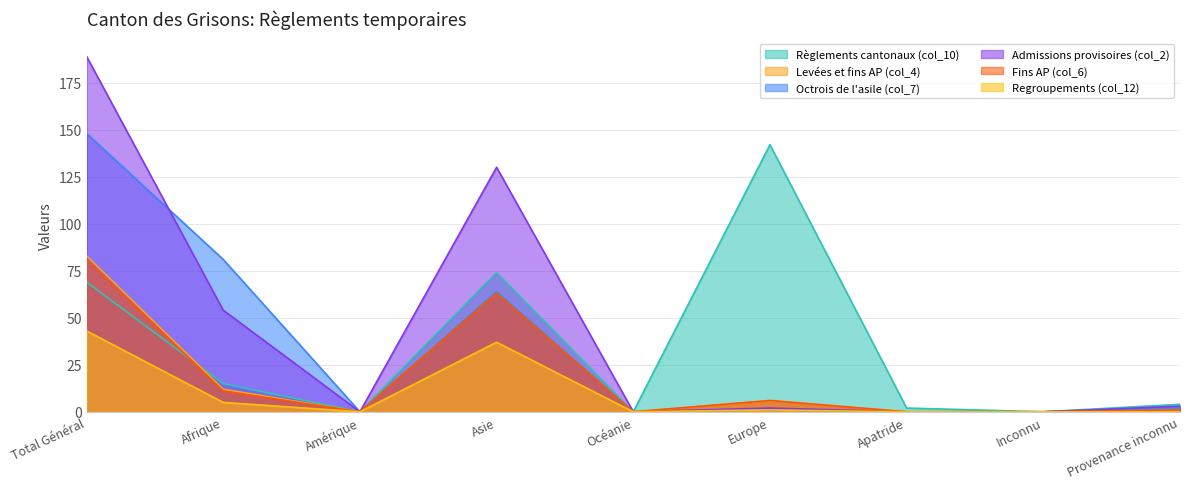

Which series has the largest range (max minus min)?

Admissions provisoires (col_2)